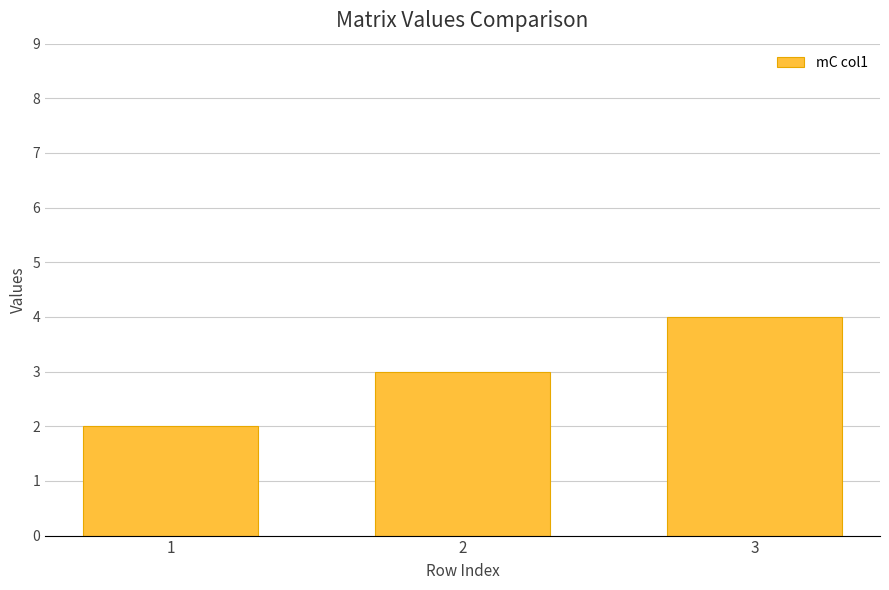

The value at 1 is 3. True or false?

False